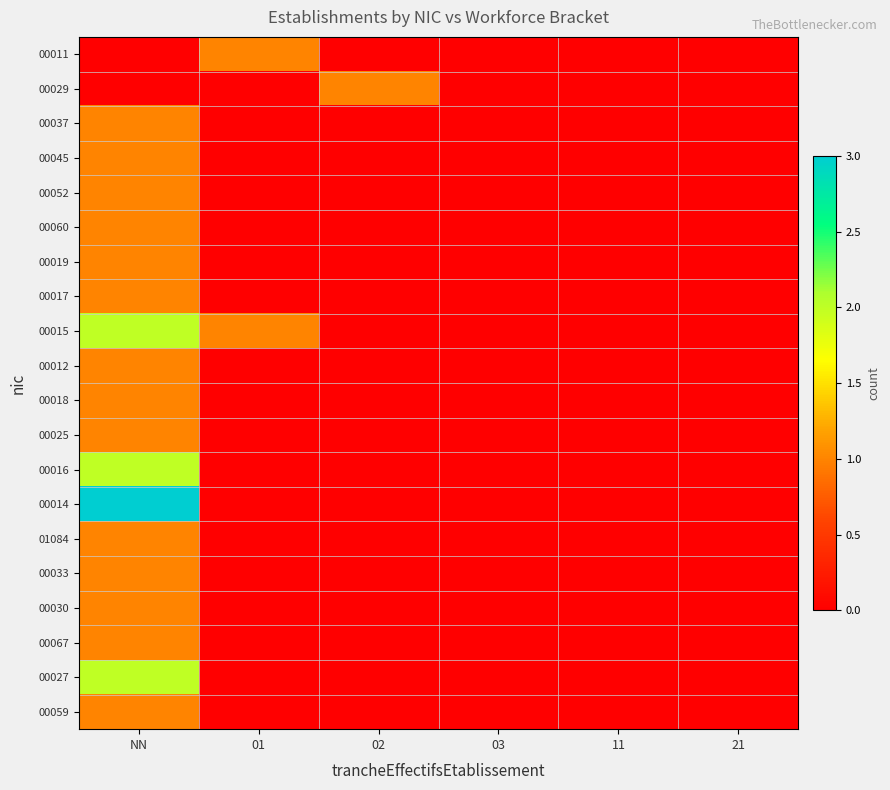

Which category has the lowest value across all series?

NN